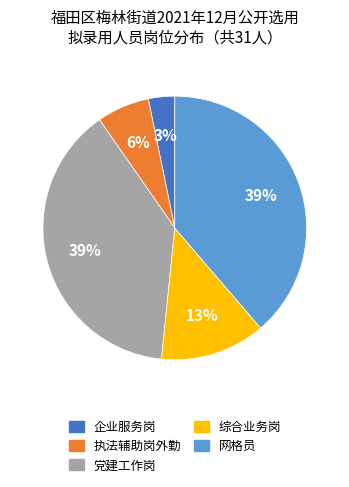

Which has a higher value, 综合业务岗 or 执法辅助岗外勤?

综合业务岗